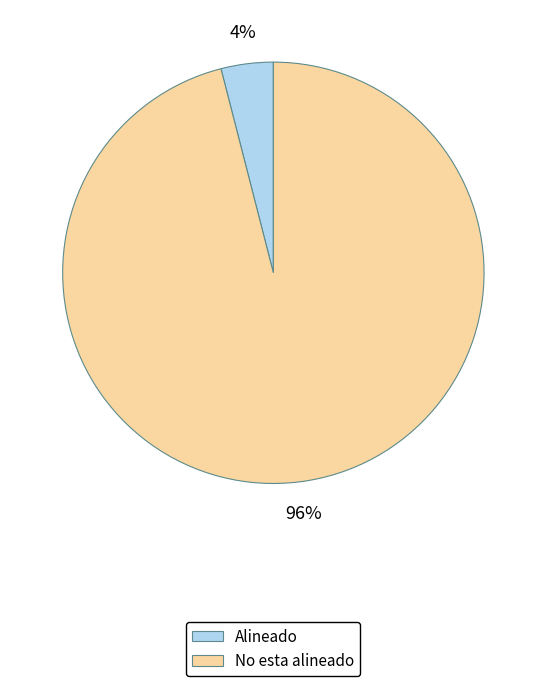

Which category has the smallest portion of the pie?

Alineado